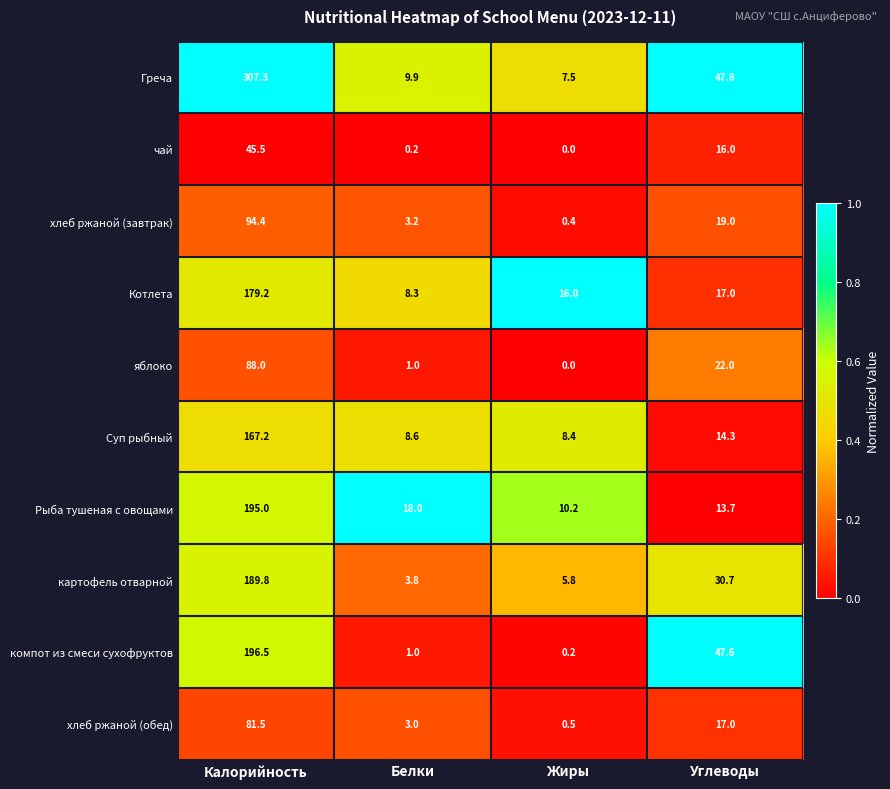

What is the spread (max minus min) of values at Жиры?

16.0